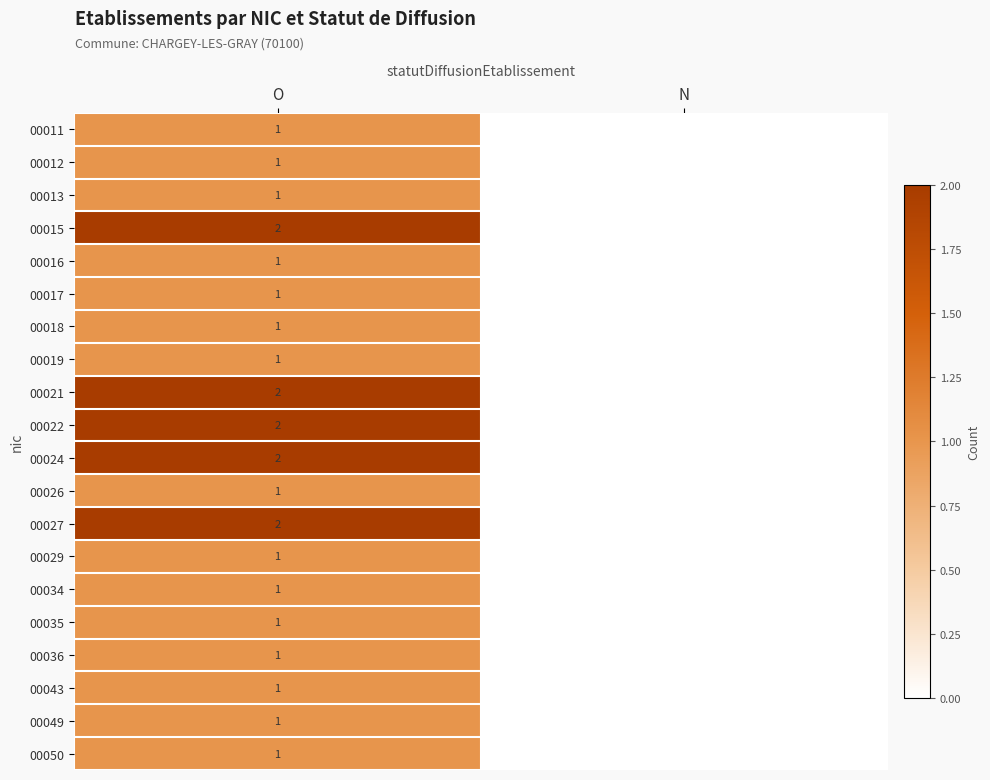

The value of 00050 at O is 1. True or false?

True